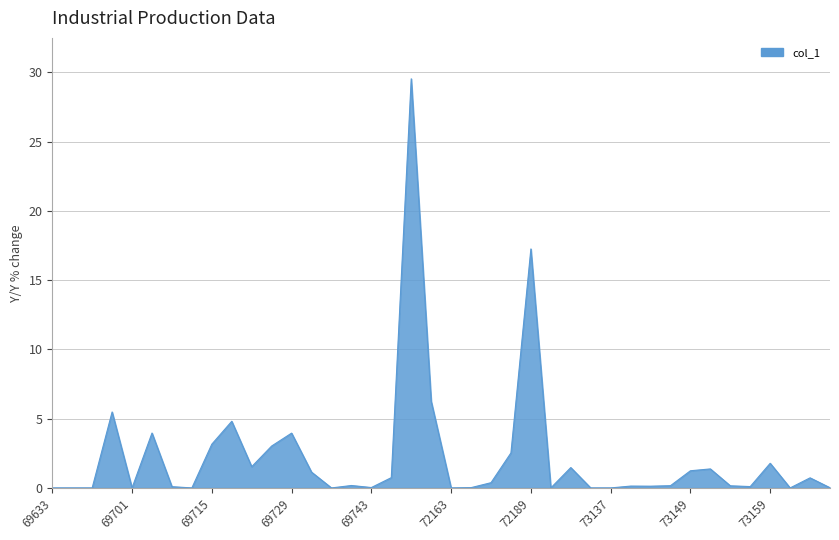

What is the difference between the maximum and minimum values?

29.5